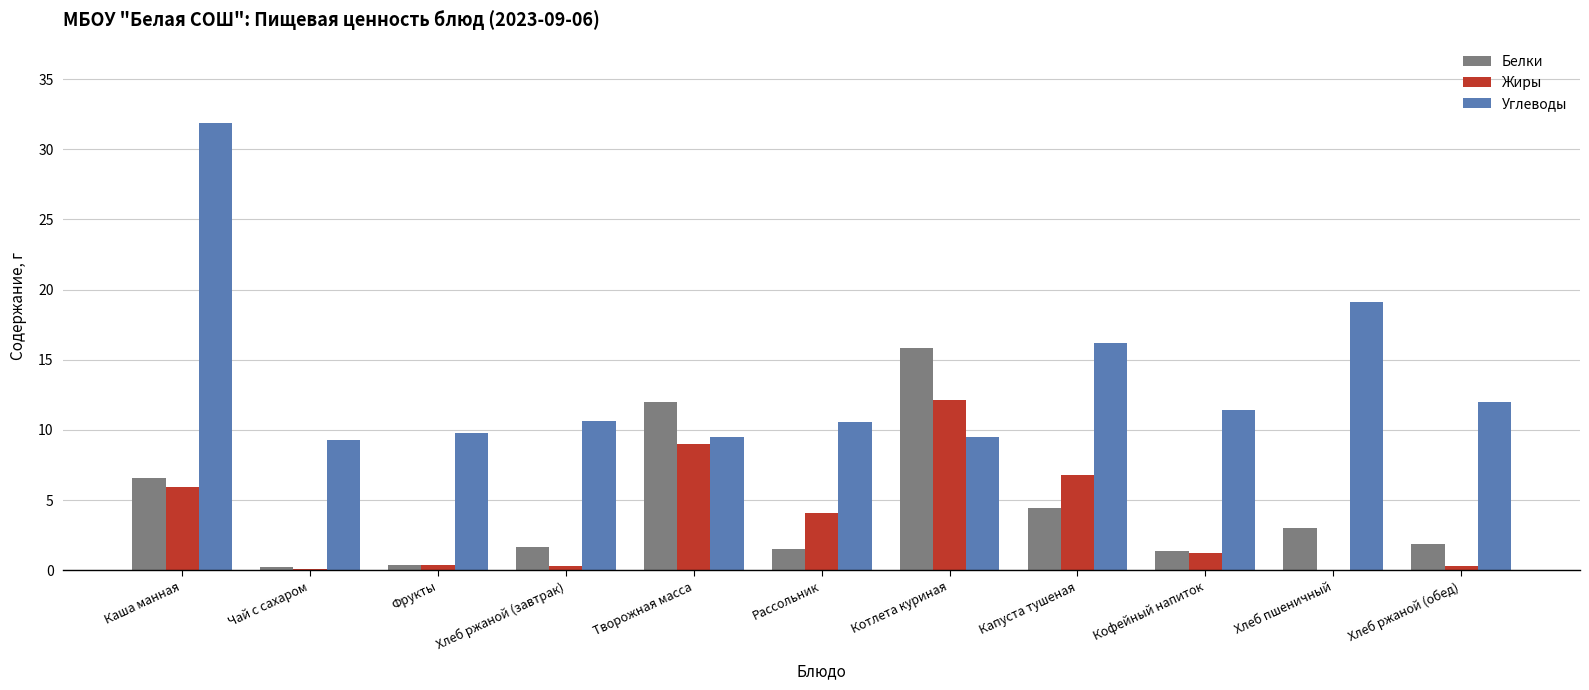

Which series has the largest total across all categories?

Углеводы